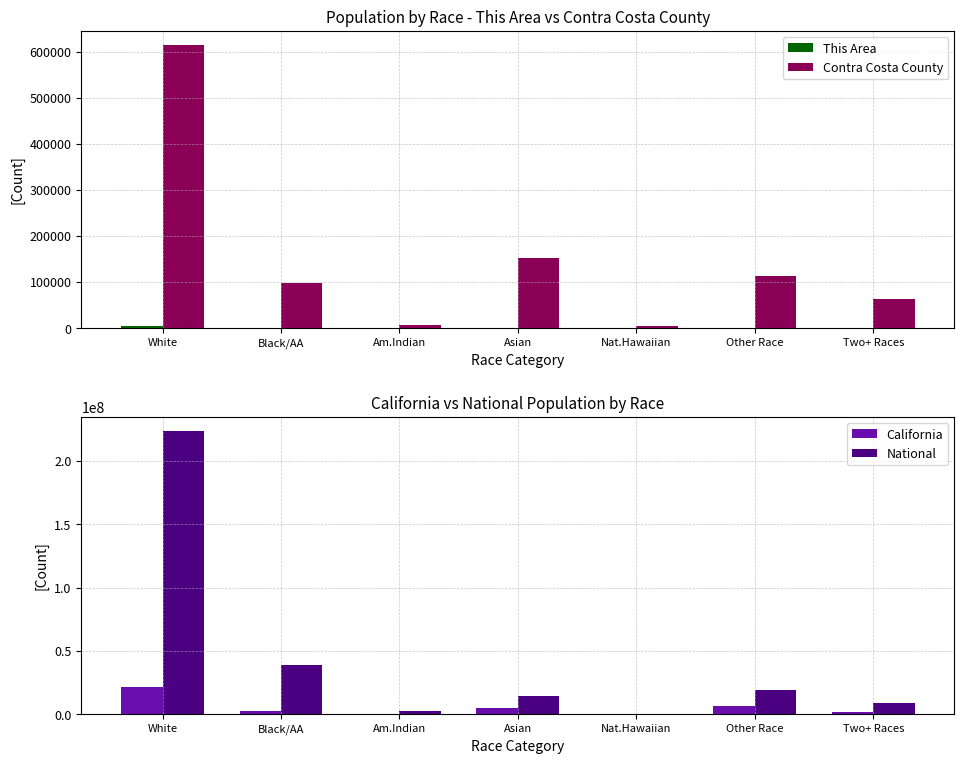

What is the total value across all series at Black/AA?

41325605